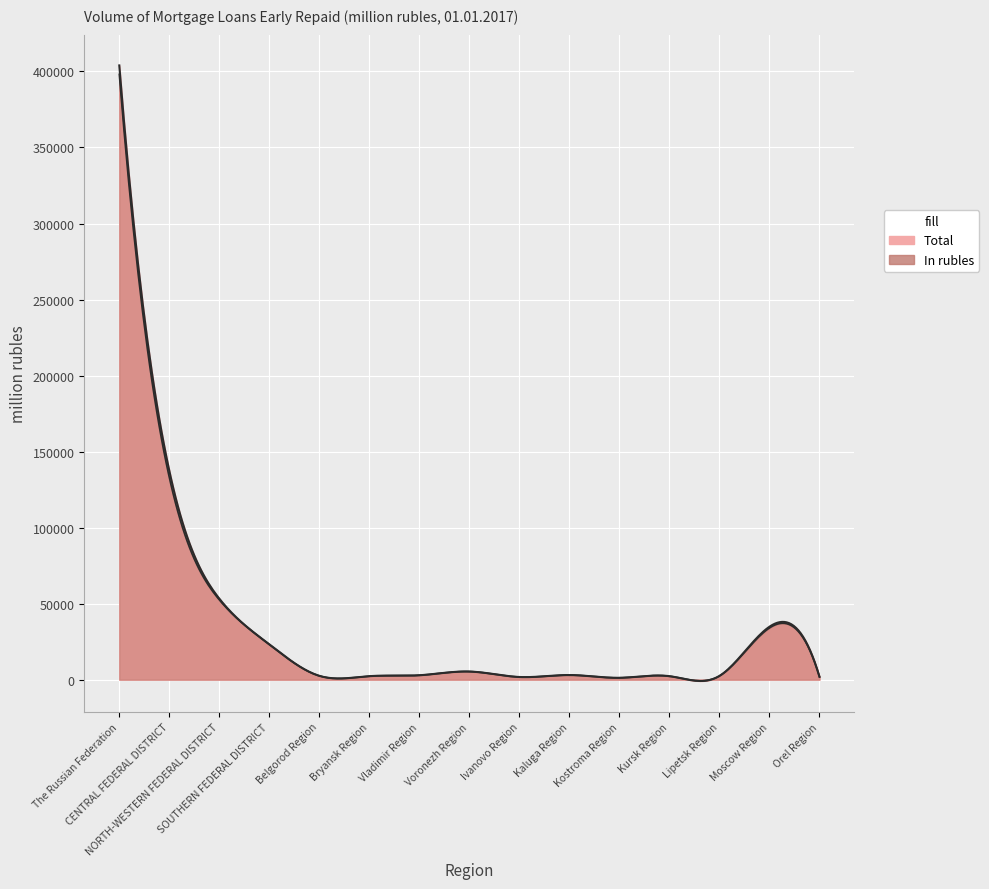

Does the chart display data point markers on the line(s)?

No